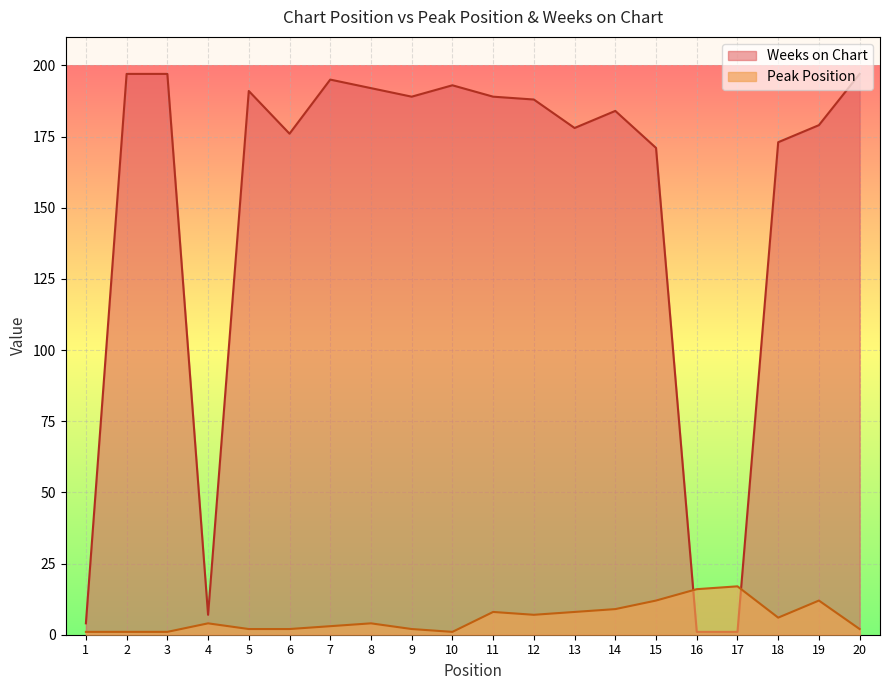

How many lines are shown in the chart?

2